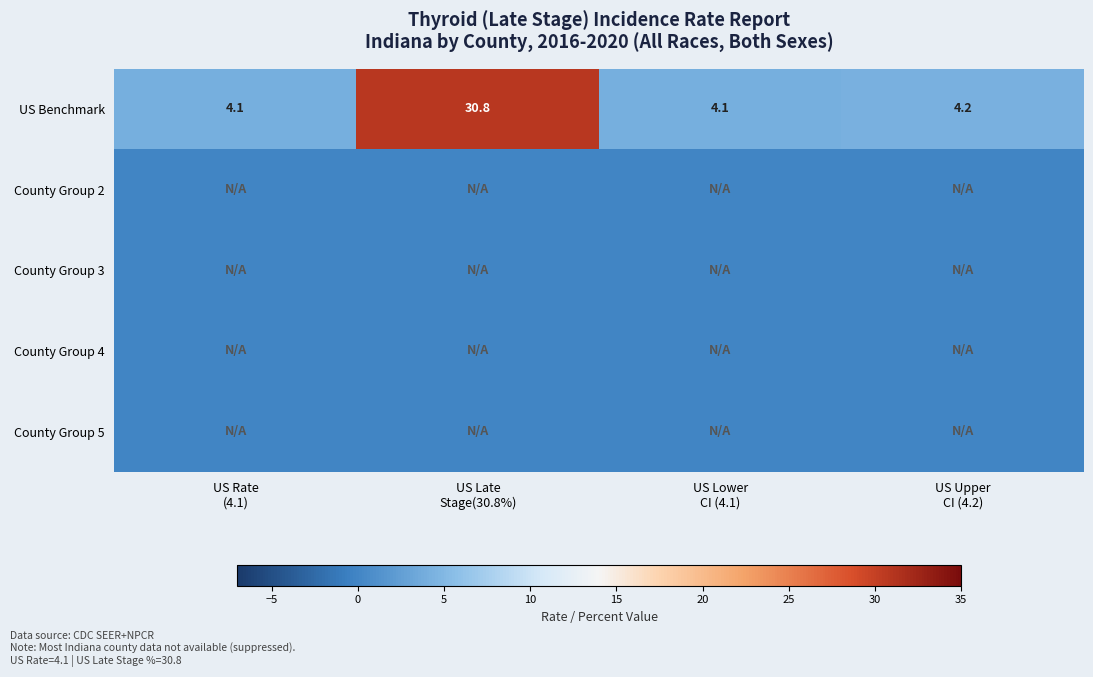

At US Rate (4.1), list the series in order from smallest to largest.

County Group 2, County Group 3, County Group 4, County Group 5, US Benchmark